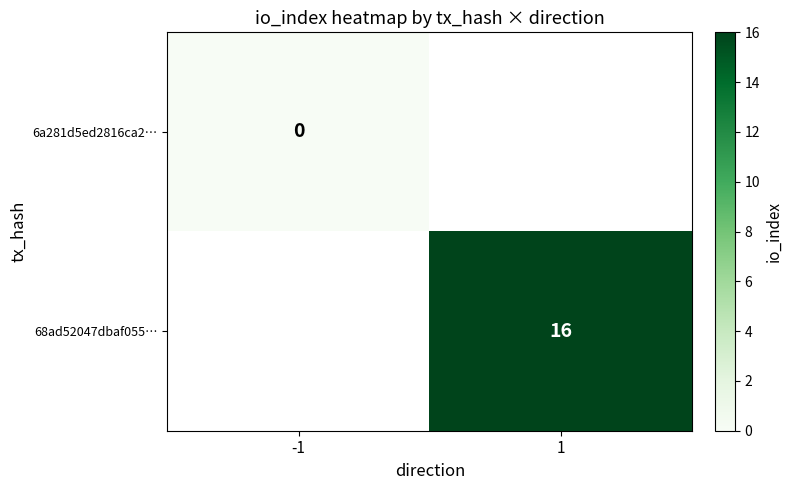

Is it true that 68ad52047dbaf055… equals 29 at 1?

False